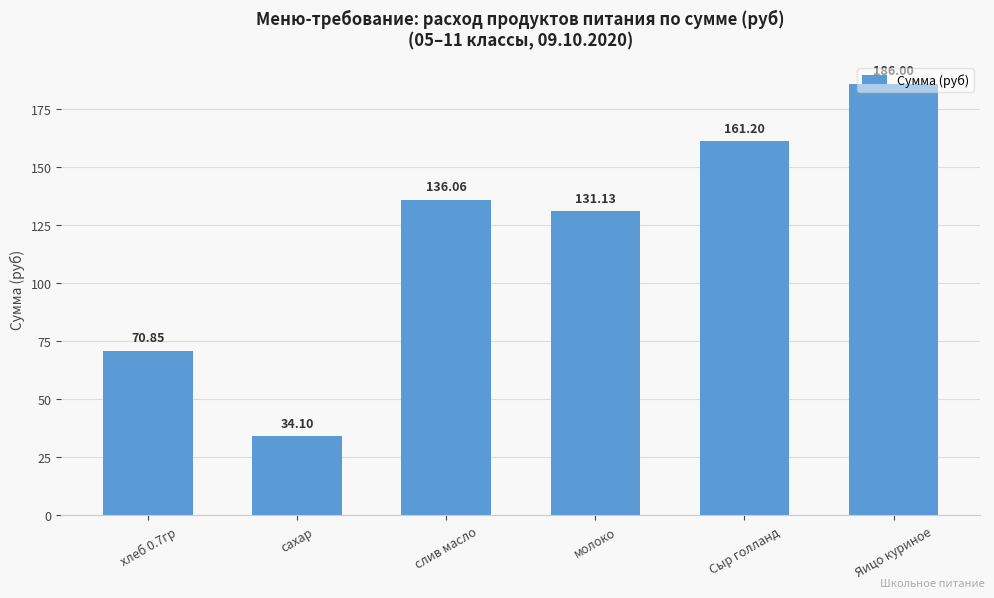

Which has a higher value, слив масло or молоко?

слив масло